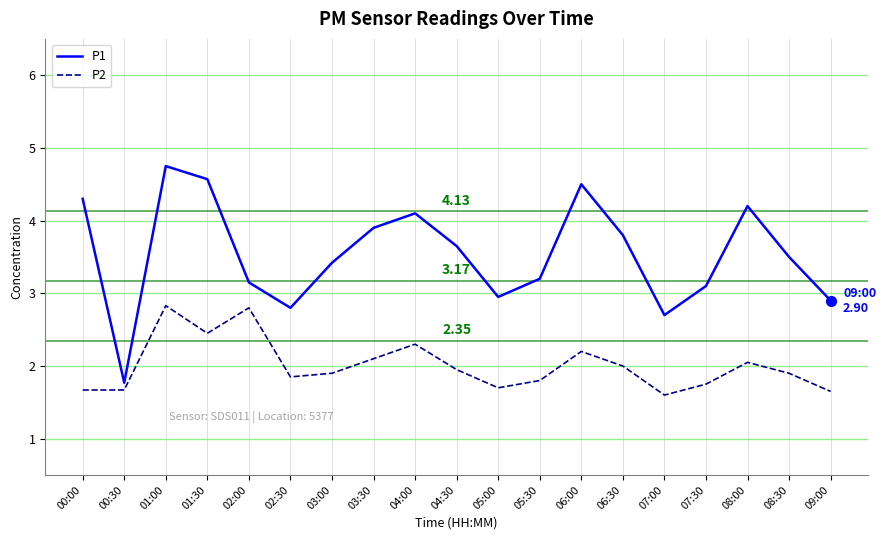

List the series in order of their peak value, lowest first.

P2, P1